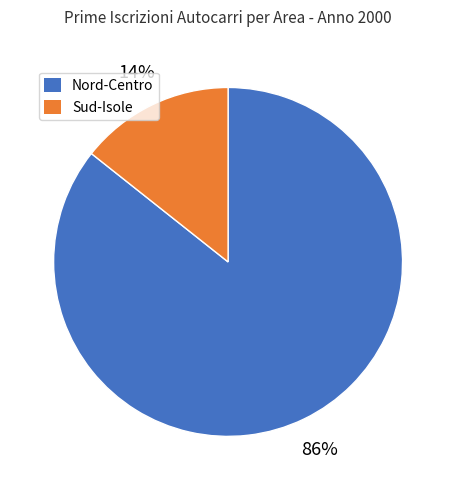

To the nearest percent, what is the average slice percentage?

50%